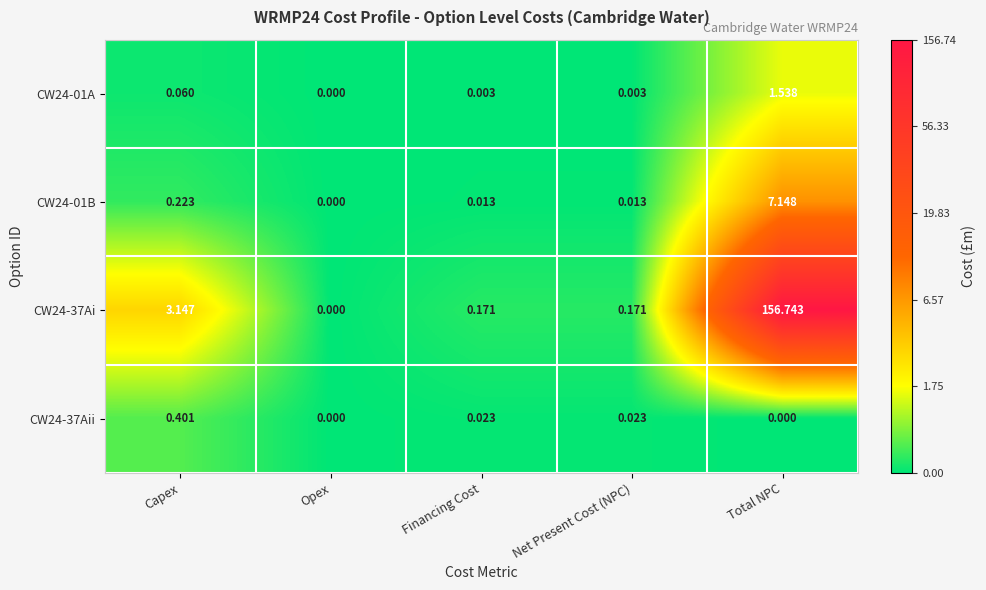

At which category is the sum across all series the highest?

Total NPC